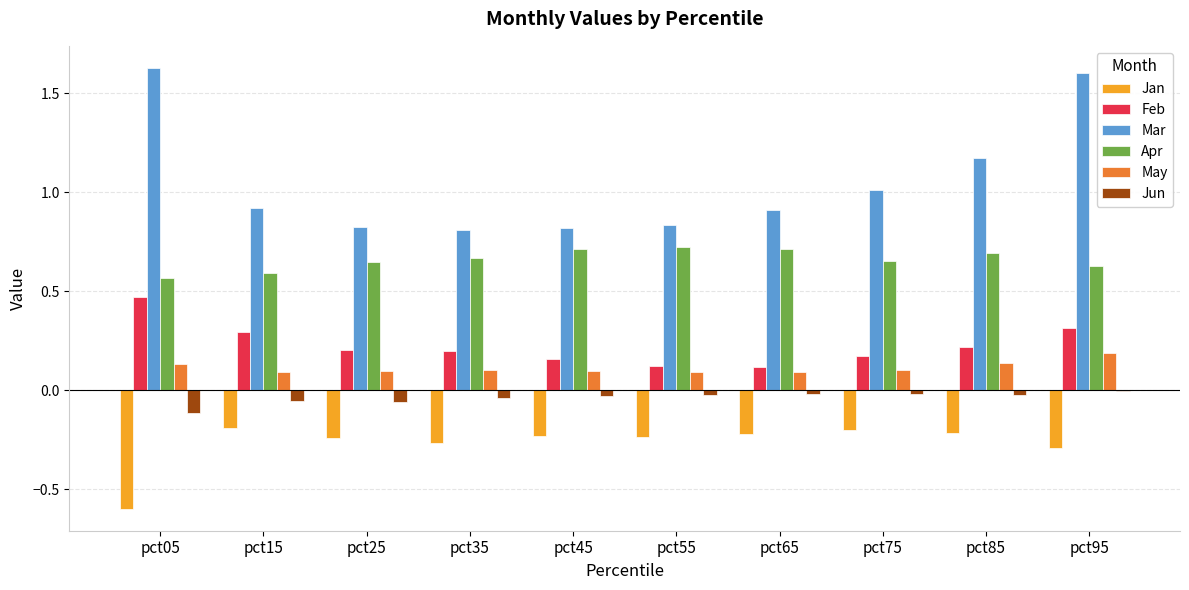

The value of Feb at pct85 is 0.1. True or false?

False